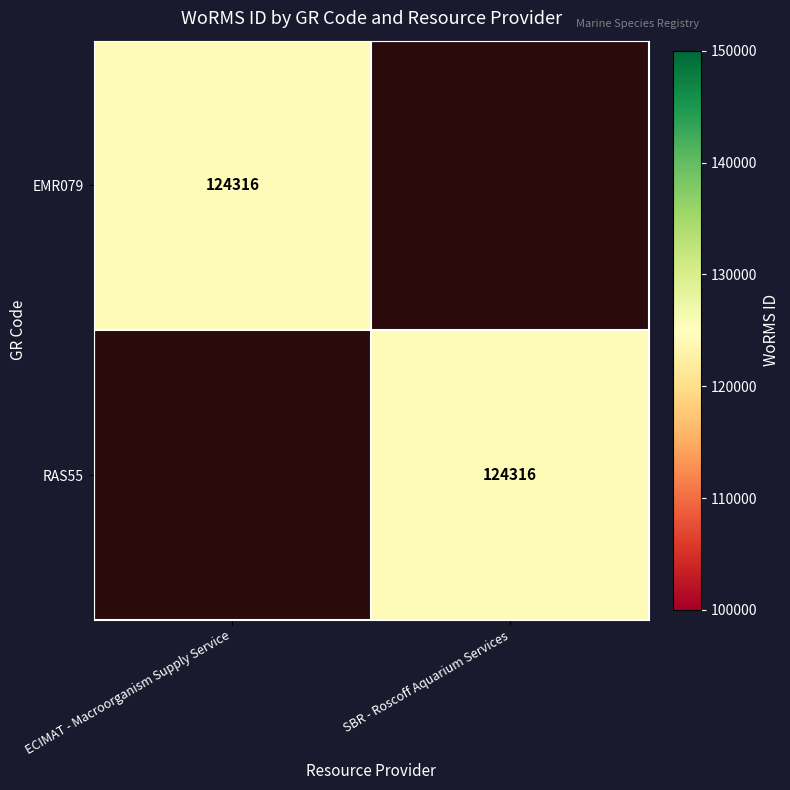

Is it true that RAS55 equals 124316 at SBR - Roscoff Aquarium Services?

True